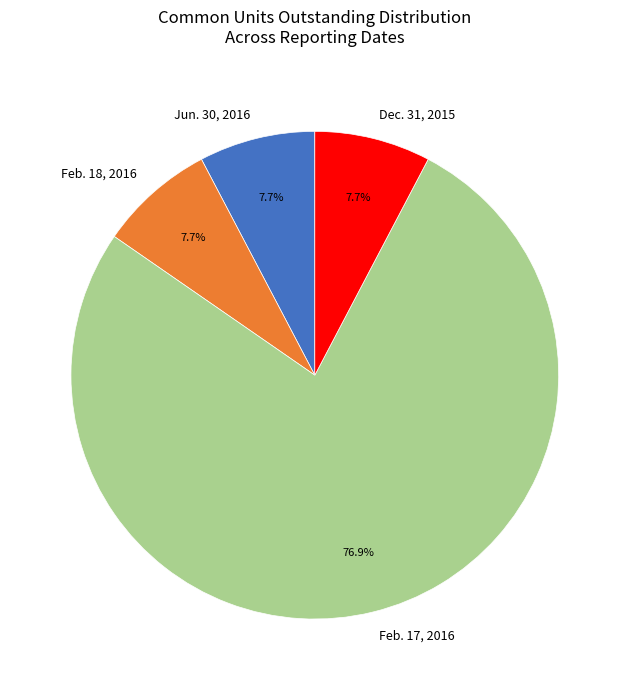

Which category has the biggest portion of the pie?

Feb. 17, 2016